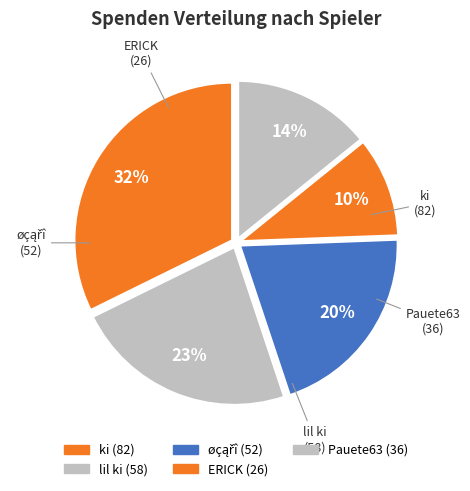

What percentage is the lil ki slice, to the nearest percent?

23%